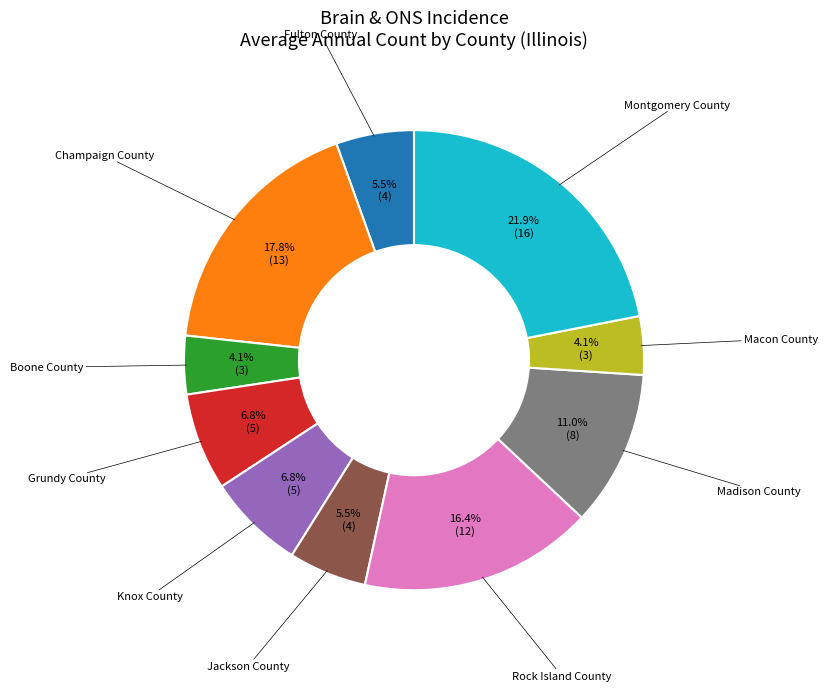

Does any single category account for the majority?

No